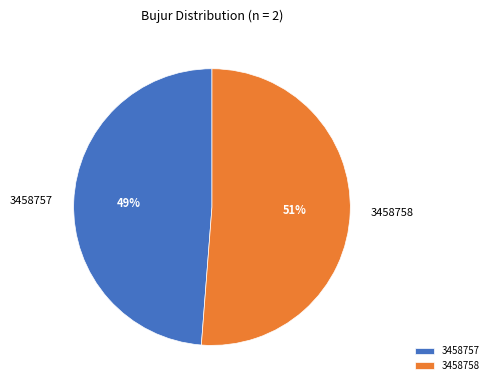

Count the number of slices in the pie.

2